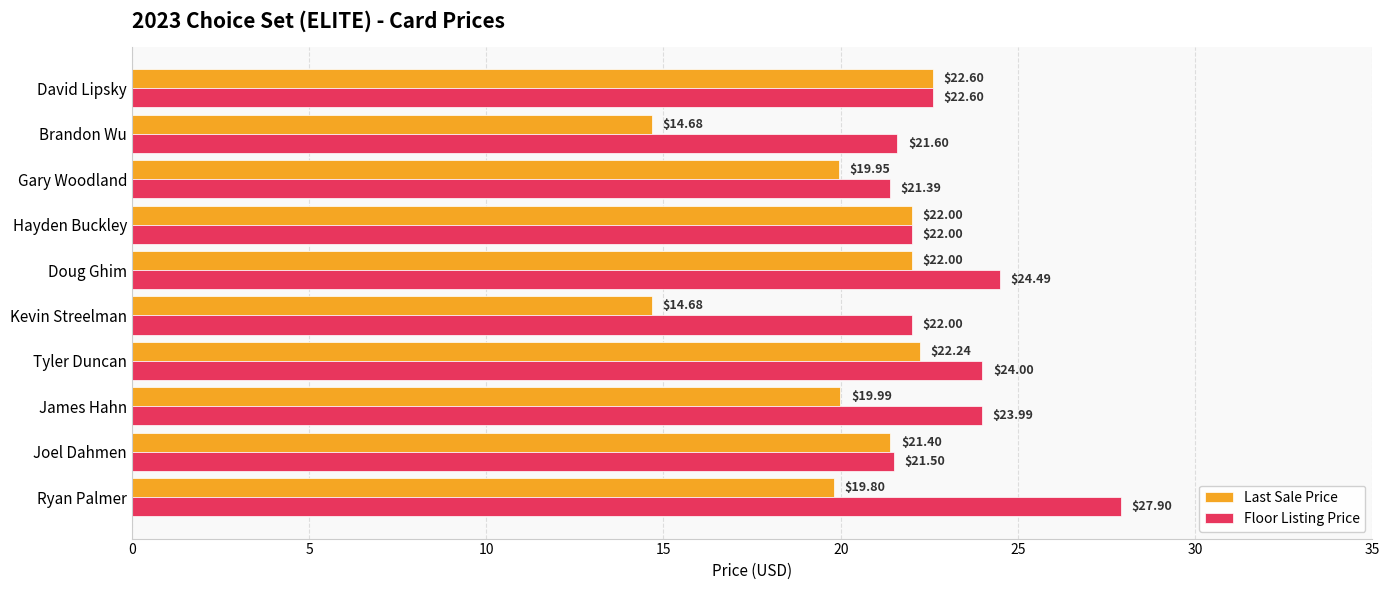

Which series has the largest total across all categories?

Floor Listing Price